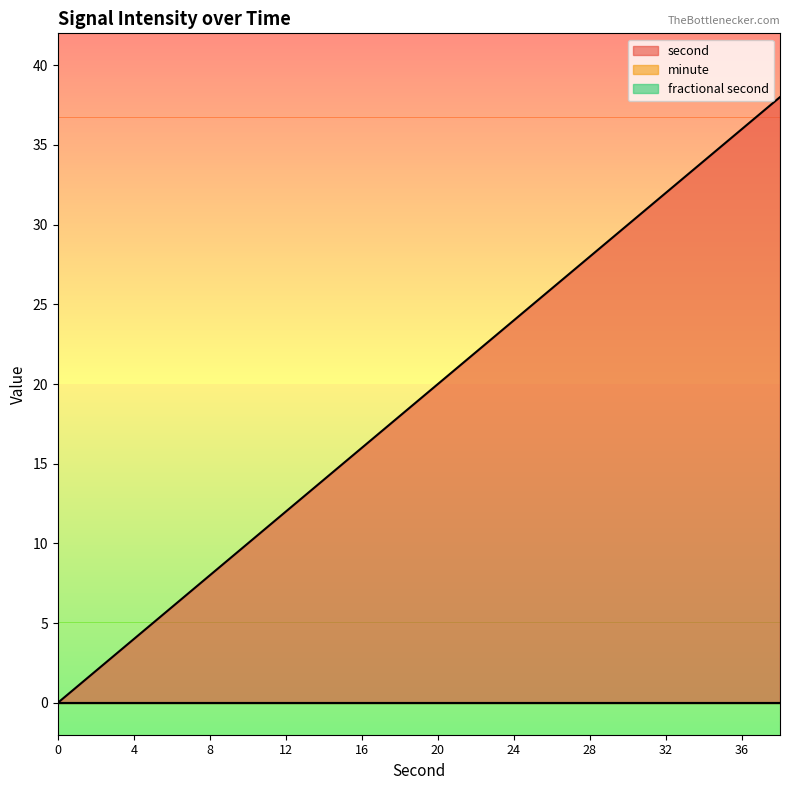

Reading left to right, extract all data points from this chart.

second: 0=0	2=2	4=4	6=6	8=8	10=10	12=12	14=14	16=16	18=18	20=20	22=22	24=24	26=26	28=28	30=30	32=32	34=34	36=36	38=38
minute: 0=0	2=0	4=0	6=0	8=0	10=0	12=0	14=0	16=0	18=0	20=0	22=0	24=0	26=0	28=0	30=0	32=0	34=0	36=0	38=0
fractional second: 0=0	2=0	4=0	6=0	8=0	10=0	12=0	14=0	16=0	18=0	20=0	22=0	24=0	26=0	28=0	30=0	32=0	34=0	36=0	38=0